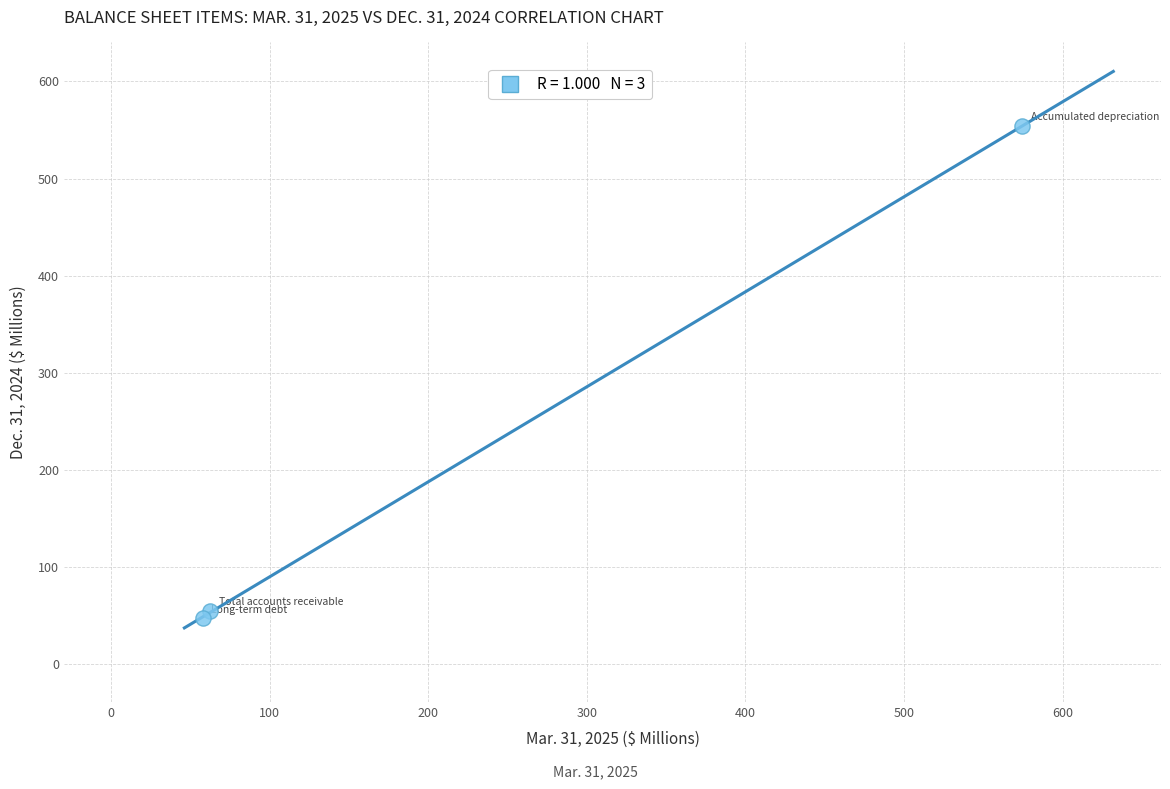

What Y value in the scatter plot is closest to 300?

55.0